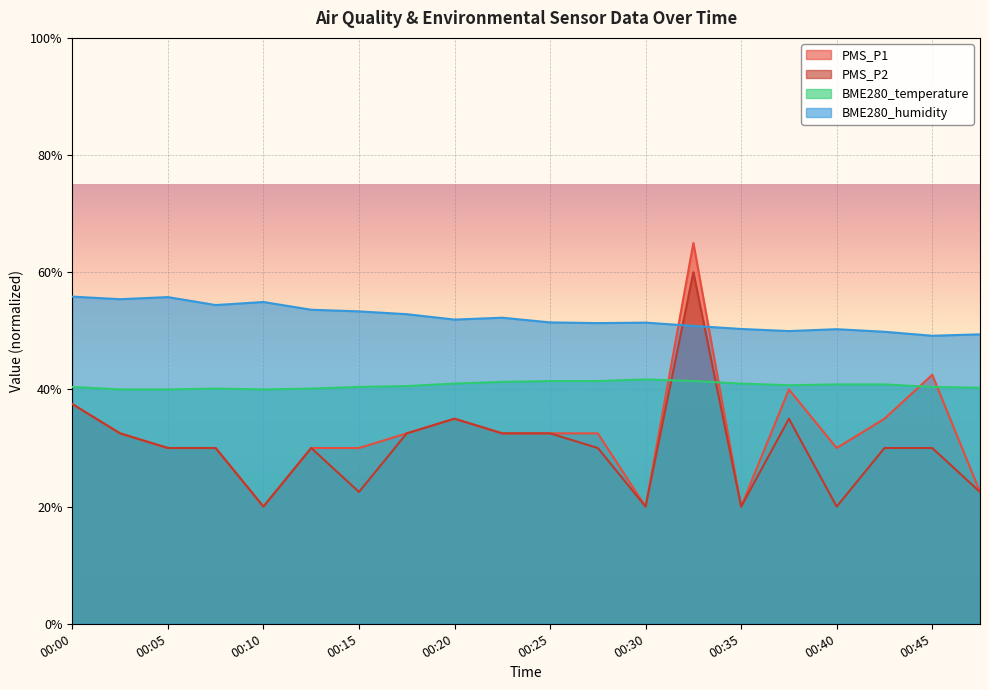

At which category is the sum across all series the highest?

00:32